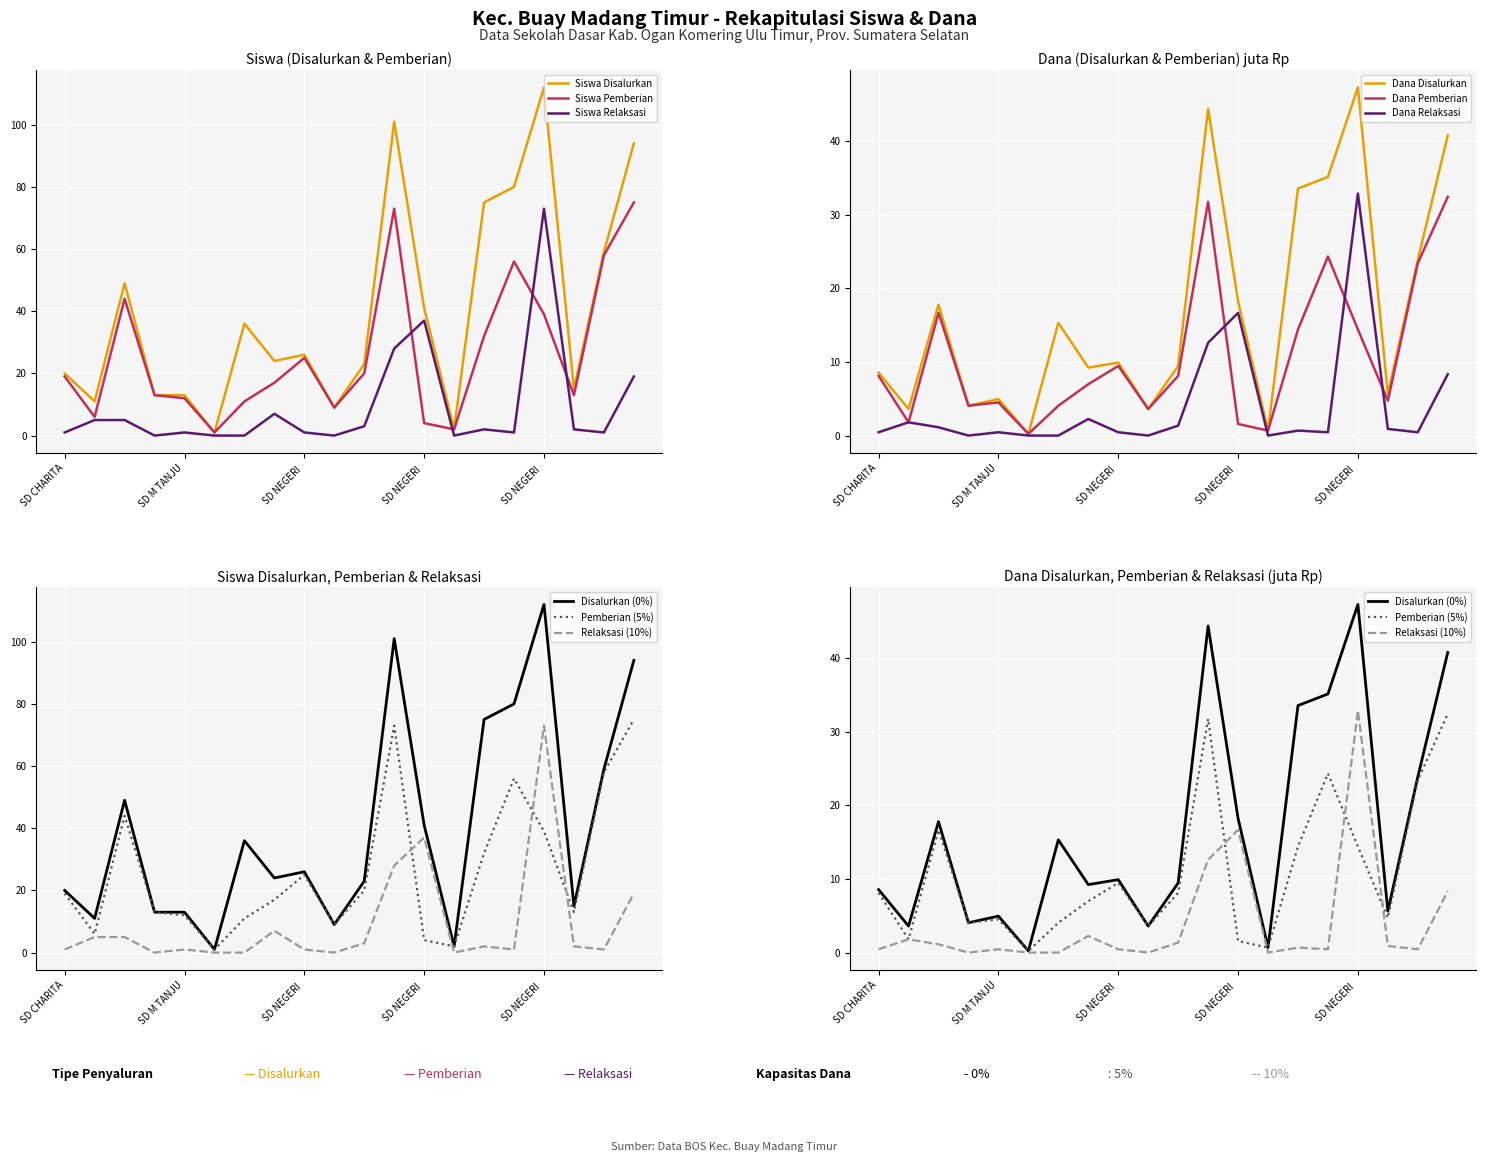

What is the average value of the Dana Relaksasi (juta) series?

4.0